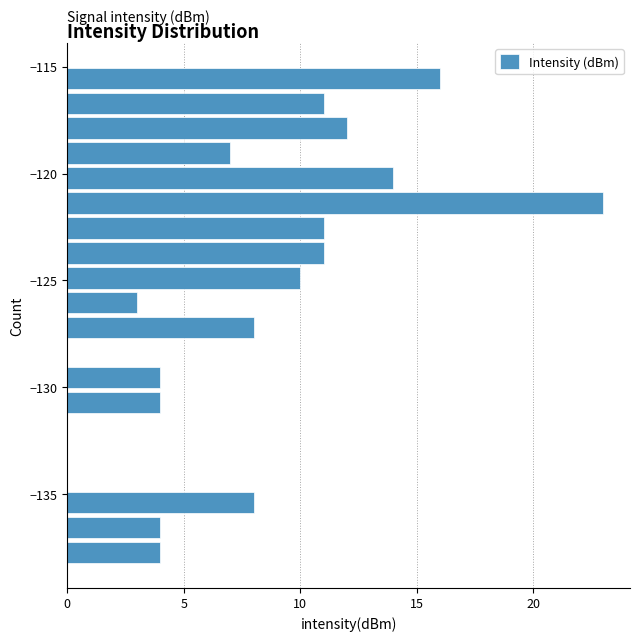

Around what value on the y-axis is the longest bar? Give the approximate position of its centre, as read against the axis.

-121.5